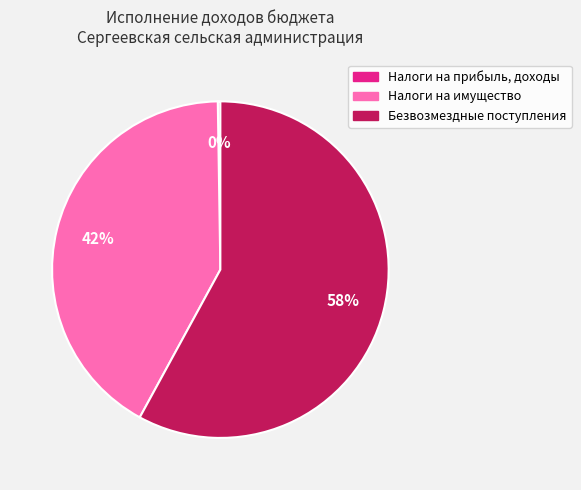

True or false: Безвозмездные поступления accounts for 58% of the total.

True